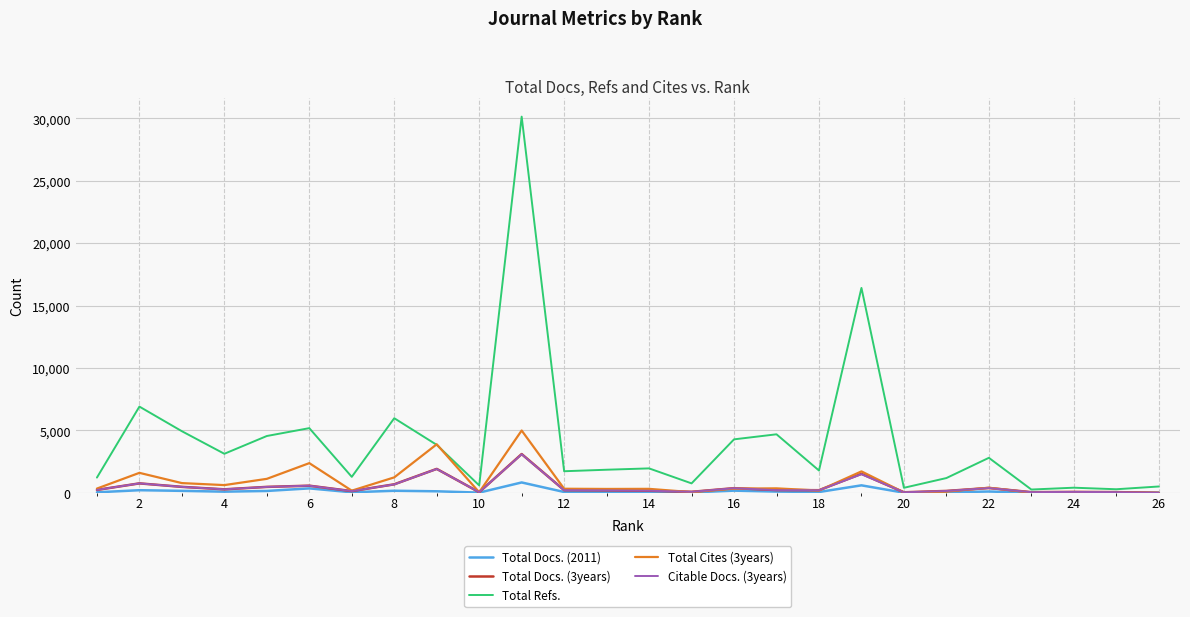

Which series has the widest spread of values?

Total Refs.